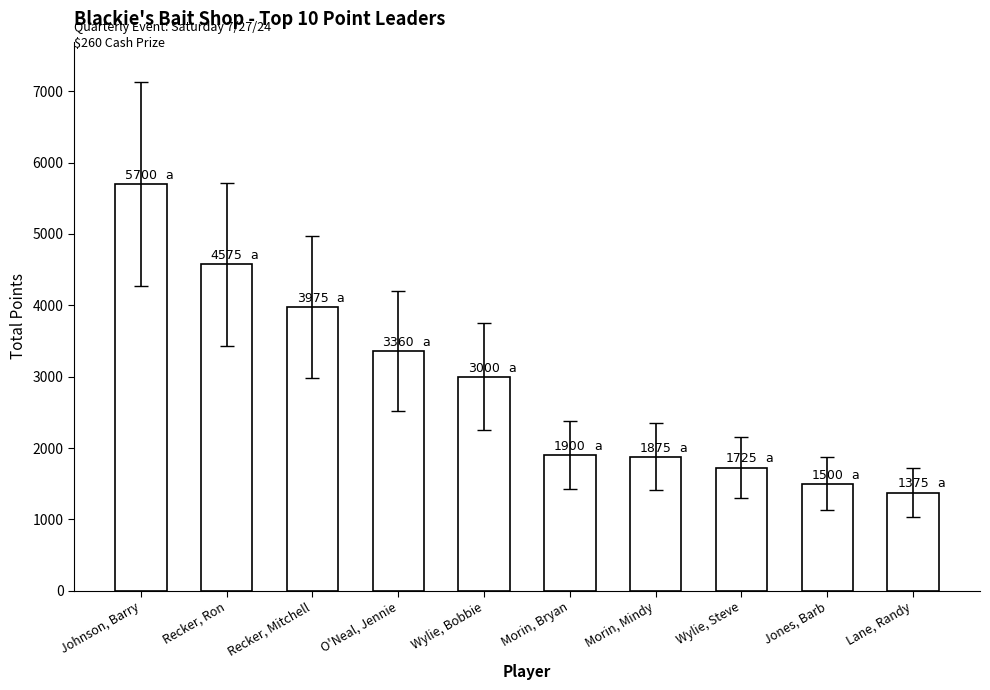

The chart shows a value of 2386 at Recker, Mitchell. True or false?

False